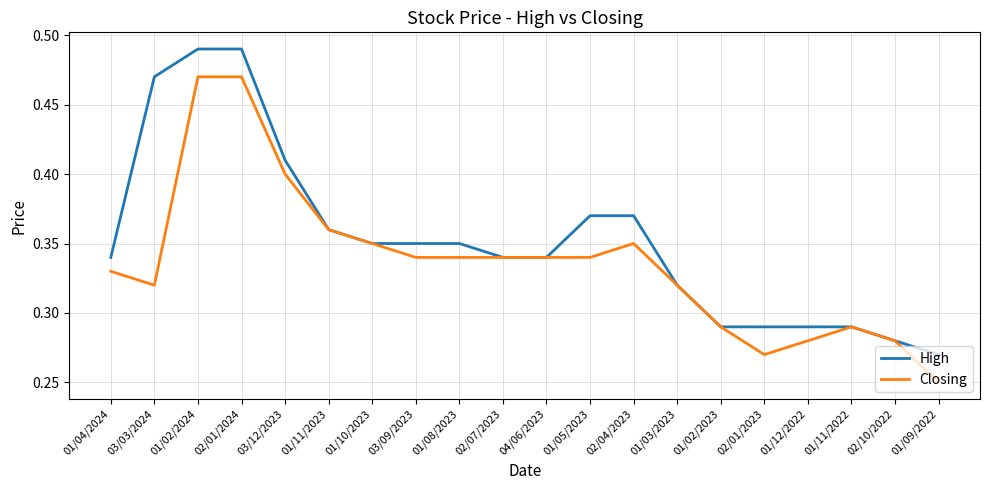

Where is Closing nearest to the value 0?

01/09/2022